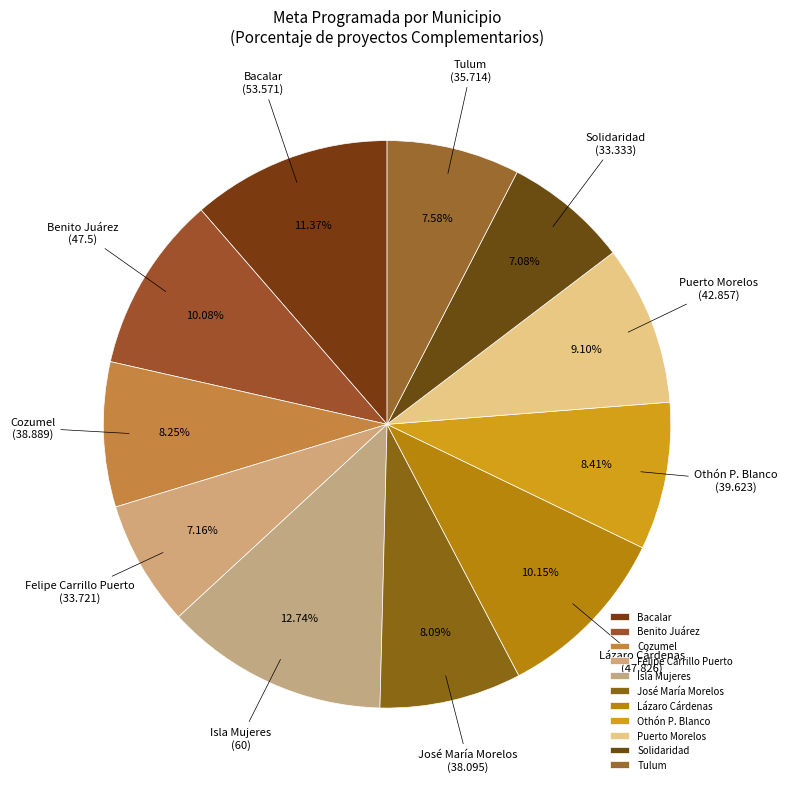

To the nearest percent, what percentage of the pie is Othón P. Blanco?

8%